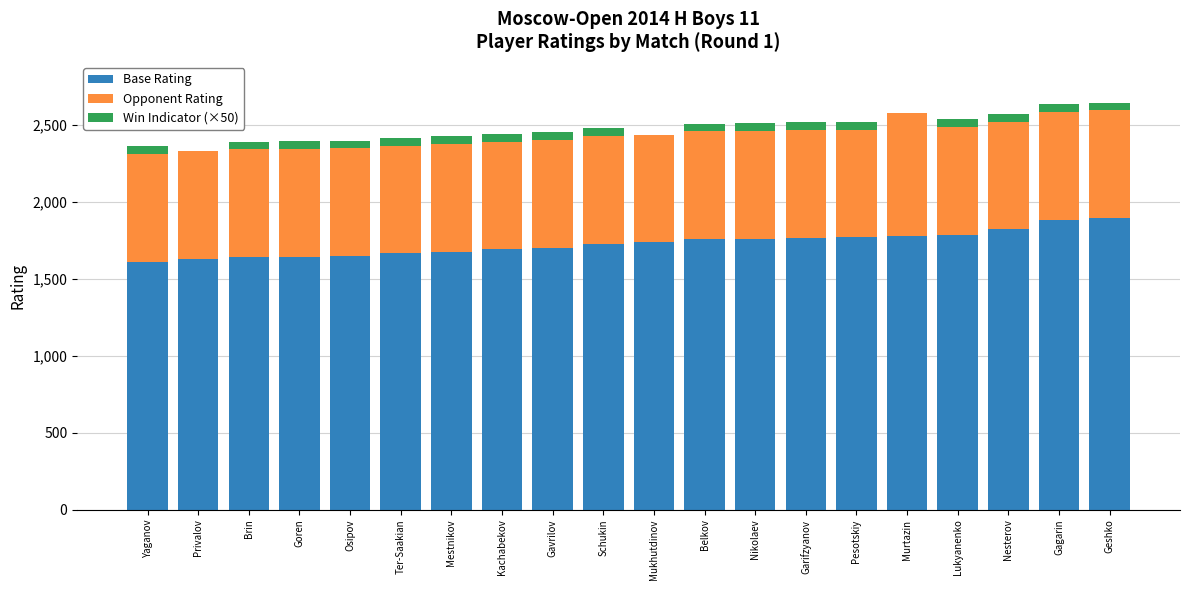

The Base Rating series shows 2603 at Nesterov. True or false?

False